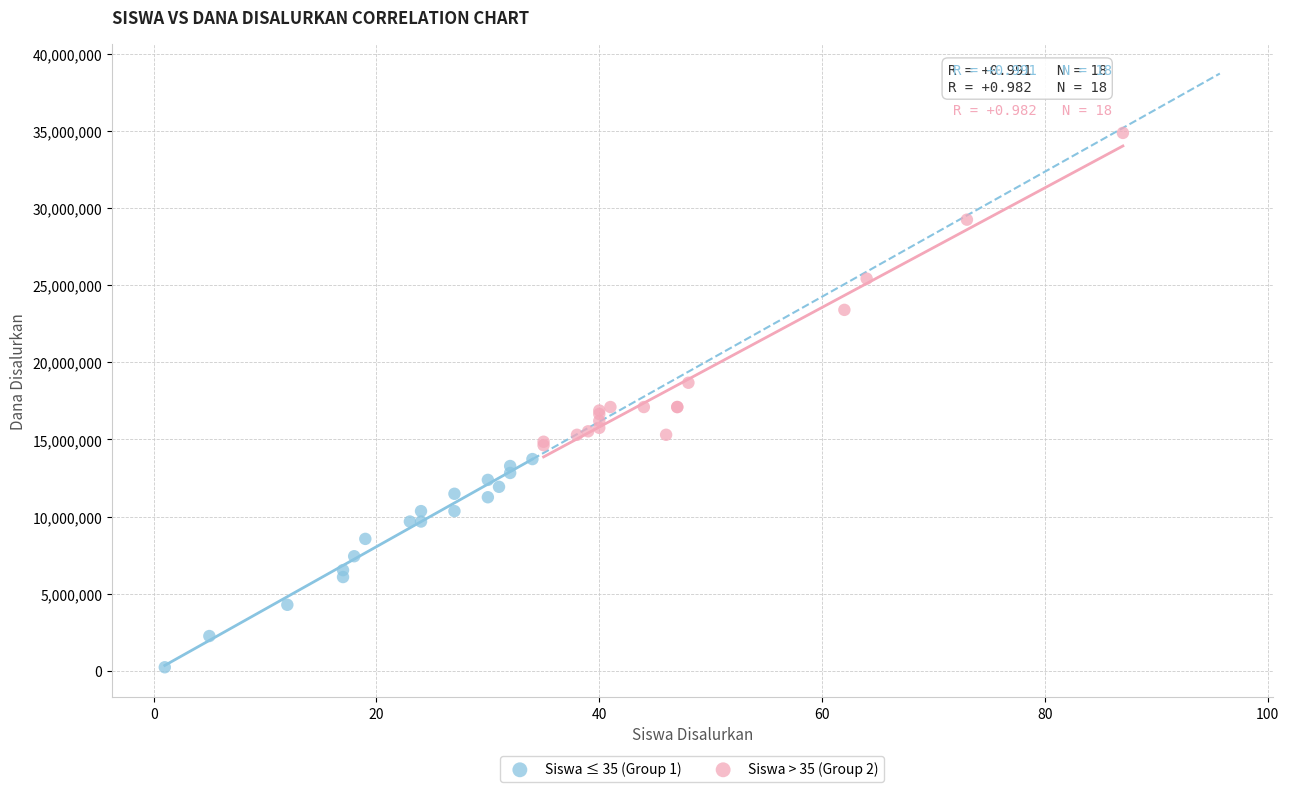

Which series reaches the maximum Y coordinate?

Siswa > 35 (Group 2)